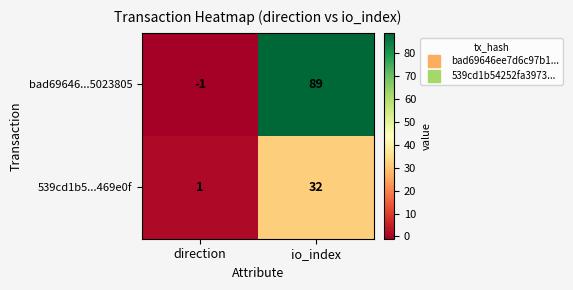

At which category does the chart reach its peak across all series?

io_index